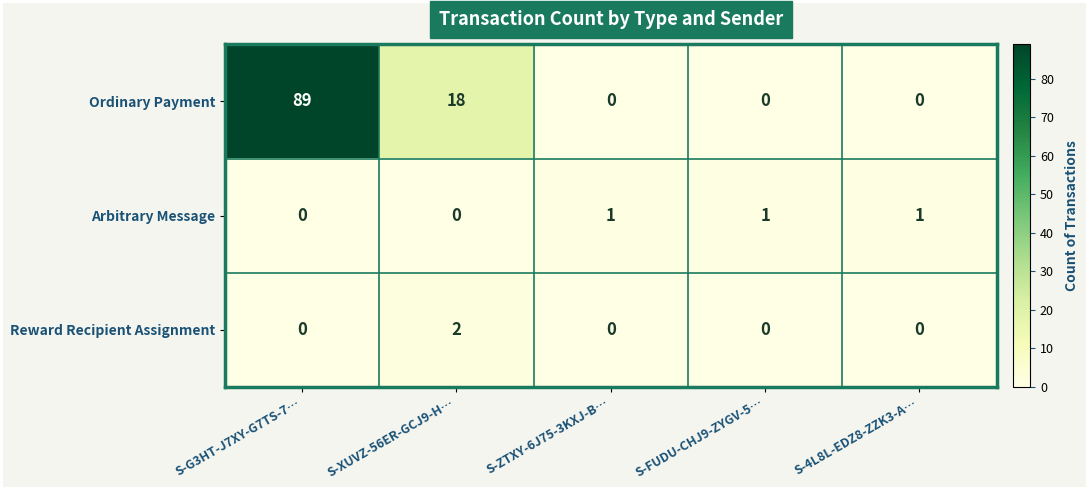

How many values in Ordinary Payment are above zero?

2